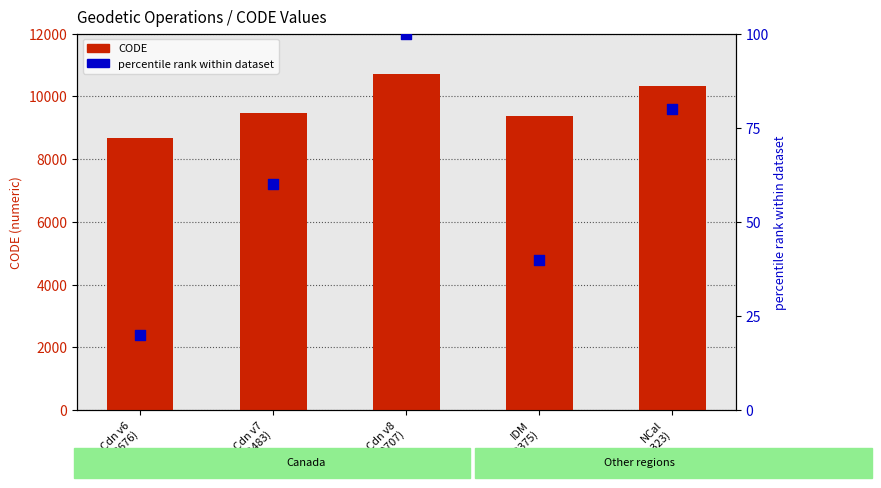

Which series reaches the maximum Y coordinate?

CODE